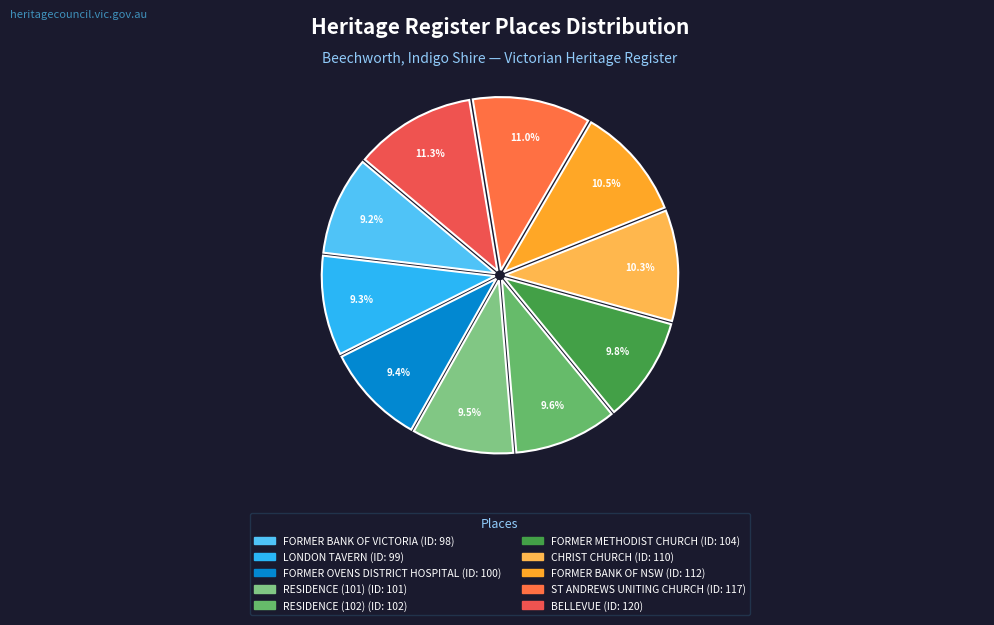

How much of the chart is everything except FORMER BANK OF NSW?

89.5%